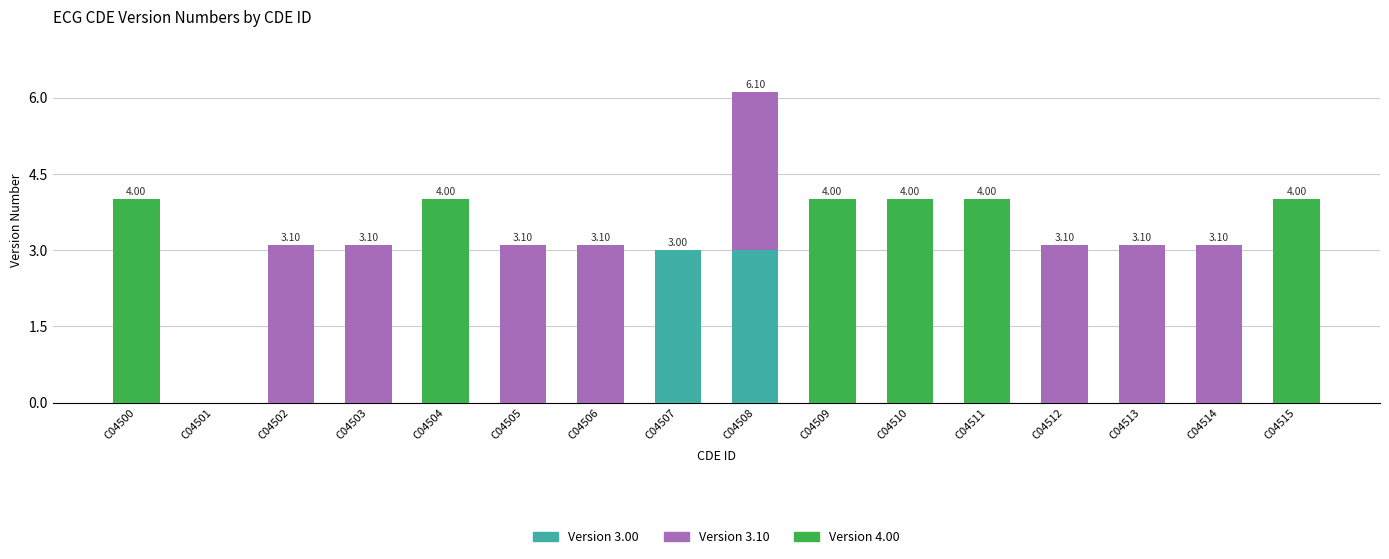

What is the total value across all series at C04508?

6.1